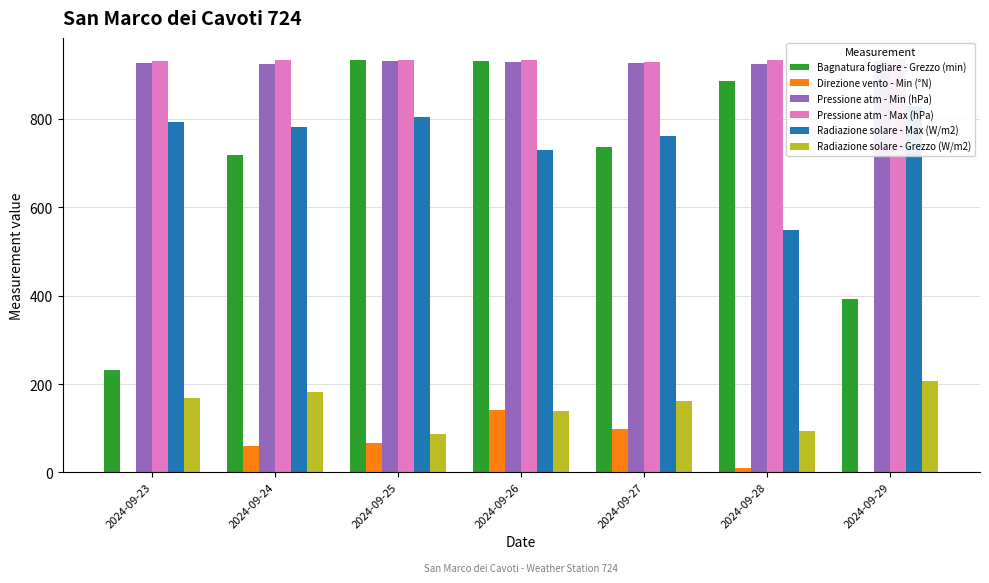

What is the value of the Direzione vento - Min (°N) bar at the 2nd from the left?

59.0